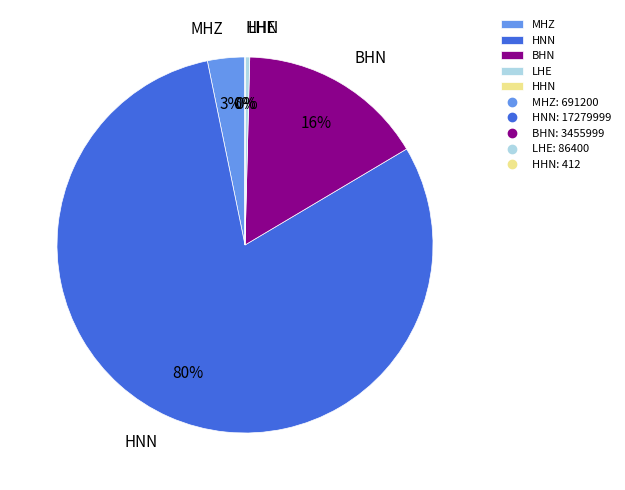

Is there a majority slice in this chart?

Yes